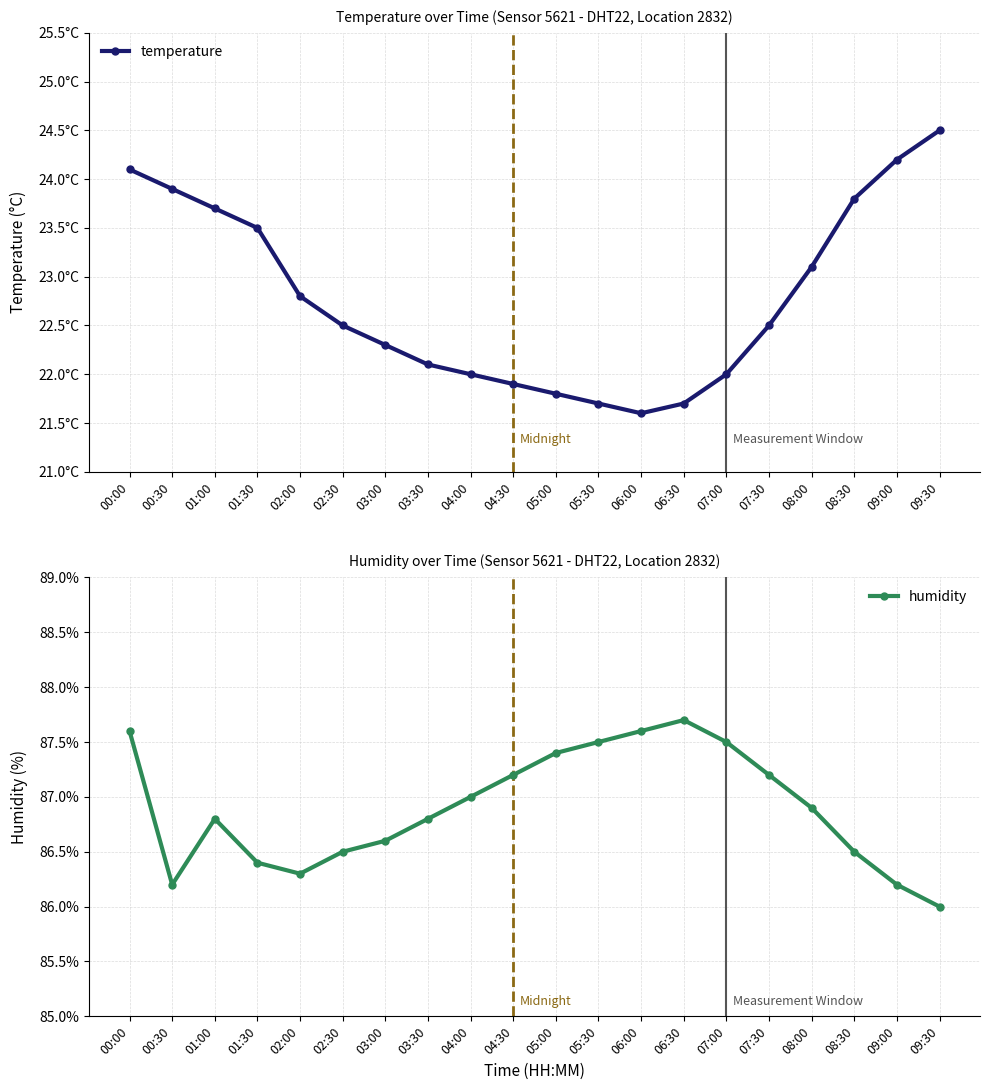

Which series has the widest spread of values?

temperature